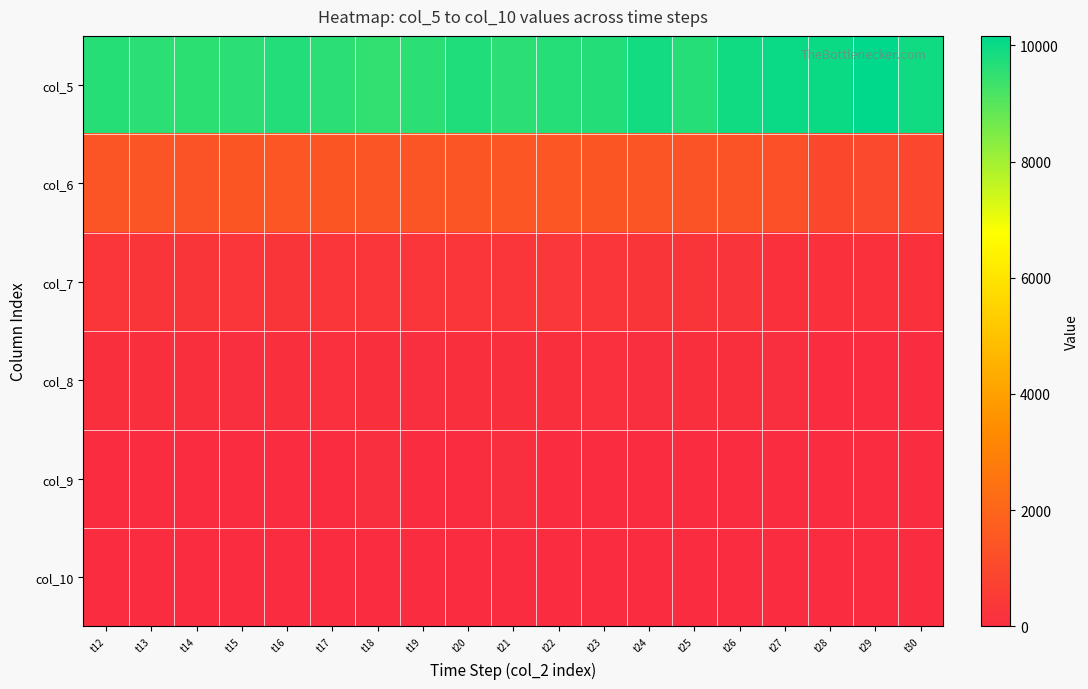

Rank the series by their maximum value, from highest to lowest.

col_5, col_6, col_7, col_8, col_9, col_10